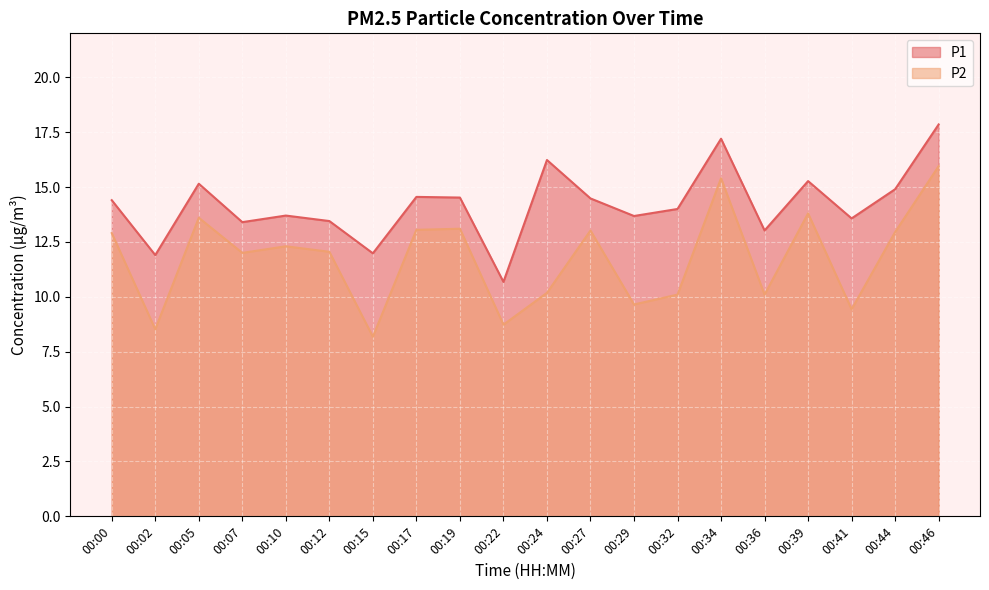

At which category does the chart reach its peak across all series?

00:46